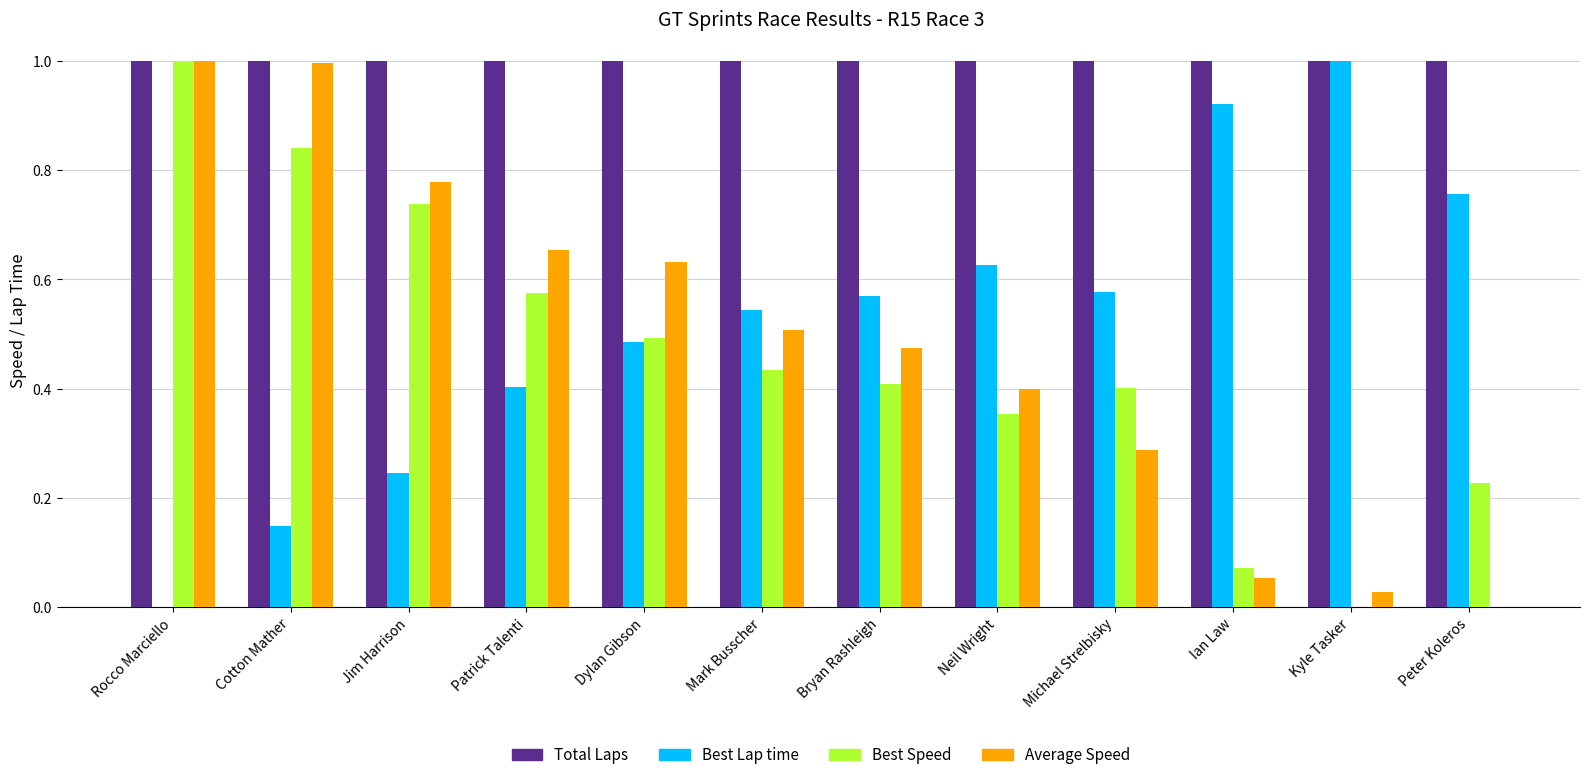

How many positive values does the Average Speed series have?

11